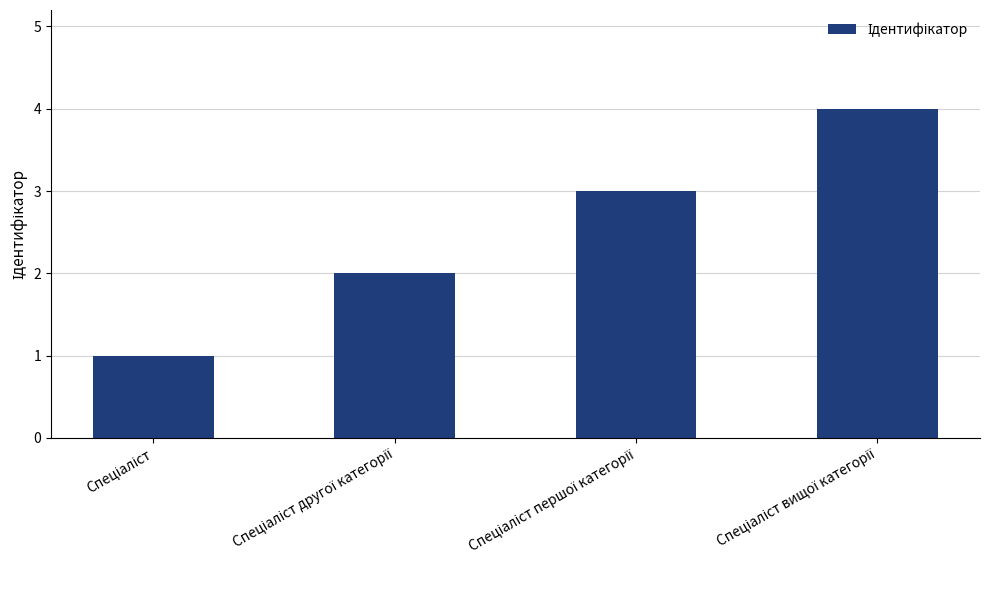

What is the minimum value shown in the chart?

1